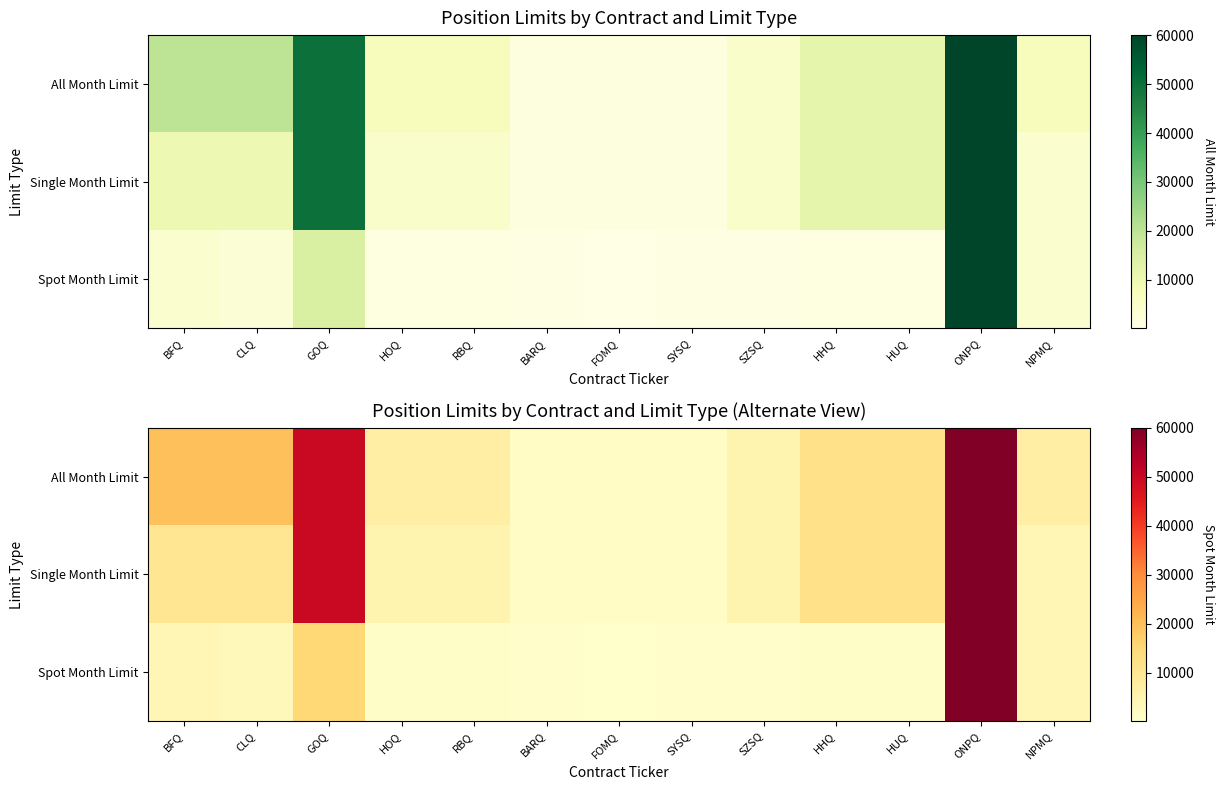

Read the All Month Limit value at SZSQ.

5000